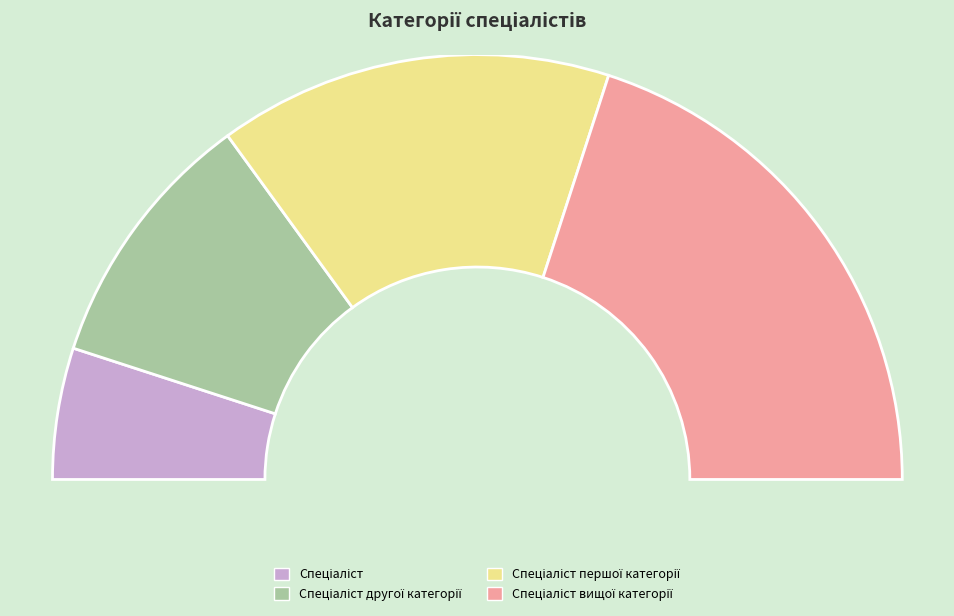

Is there a majority slice in this chart?

No